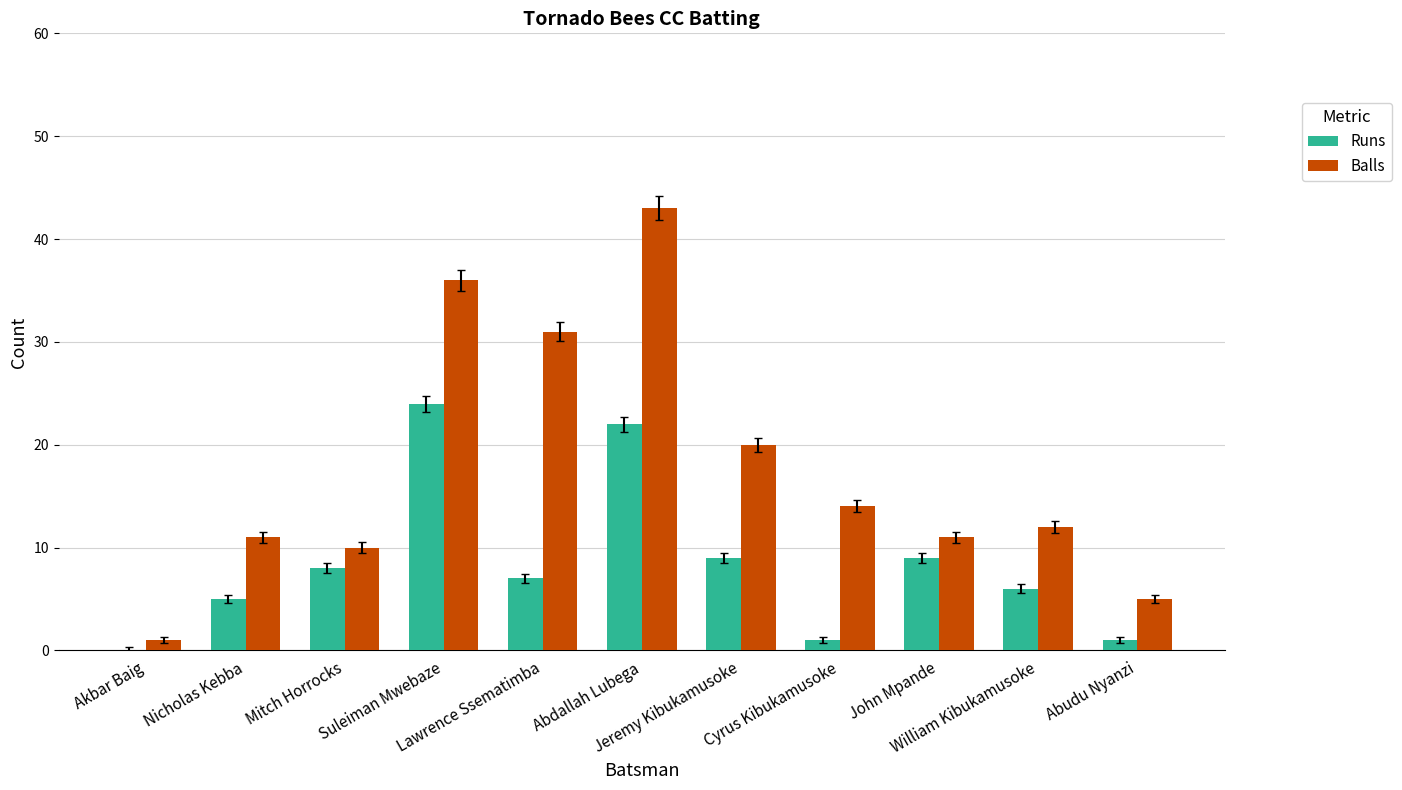

Reading left to right, transcribe all the data shown in this chart.

Runs: Akbar Baig=0	Nicholas Kebba=5	Mitch Horrocks=8	Suleiman Mwebaze=24	Lawrence Ssematimba=7	Abdallah Lubega=22	Jeremy Kibukamusoke=9	Cyrus Kibukamusoke=1	John Mpande=9	William Kibukamusoke=6	Abudu Nyanzi=1
Balls: Akbar Baig=1	Nicholas Kebba=11	Mitch Horrocks=10	Suleiman Mwebaze=36	Lawrence Ssematimba=31	Abdallah Lubega=43	Jeremy Kibukamusoke=20	Cyrus Kibukamusoke=14	John Mpande=11	William Kibukamusoke=12	Abudu Nyanzi=5